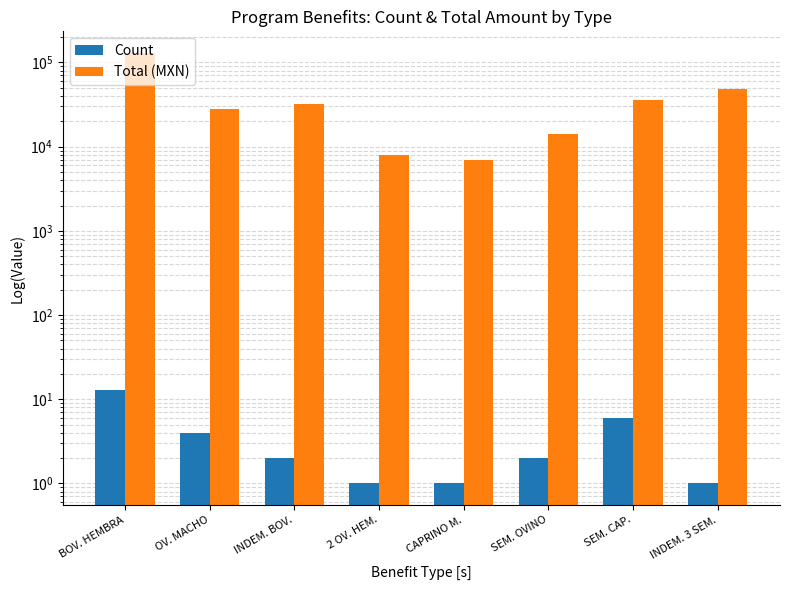

Where is Count nearest to the value 7?

SEM. CAP.